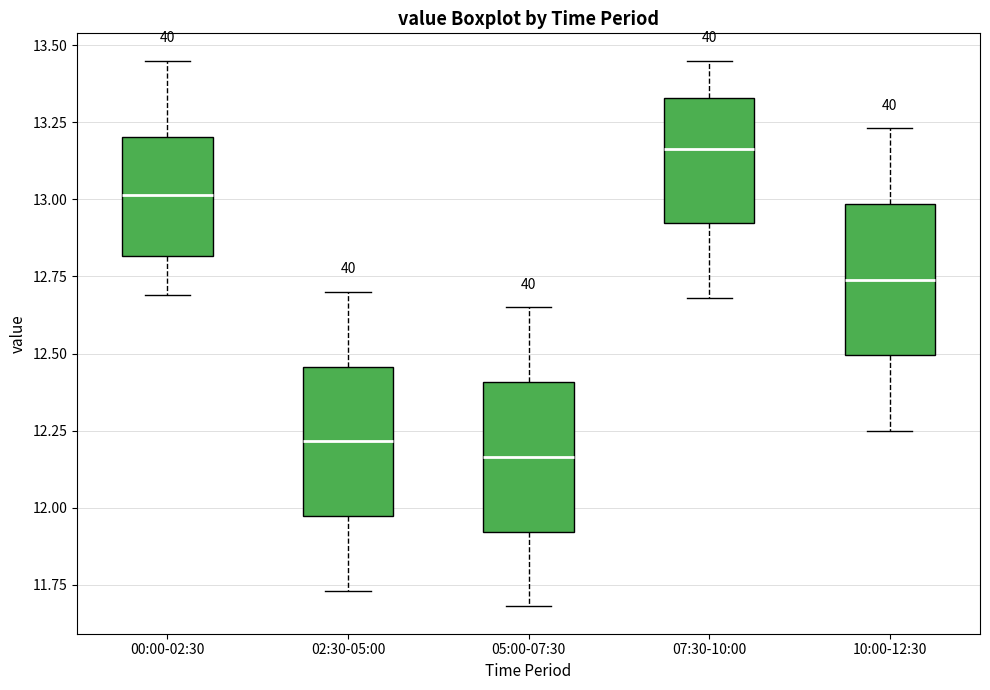

Where is the lower edge of the box for 00:00-02:30 on the y-axis? The values are not printed on the chart, so give them approximately, as read against the axis.

12.80